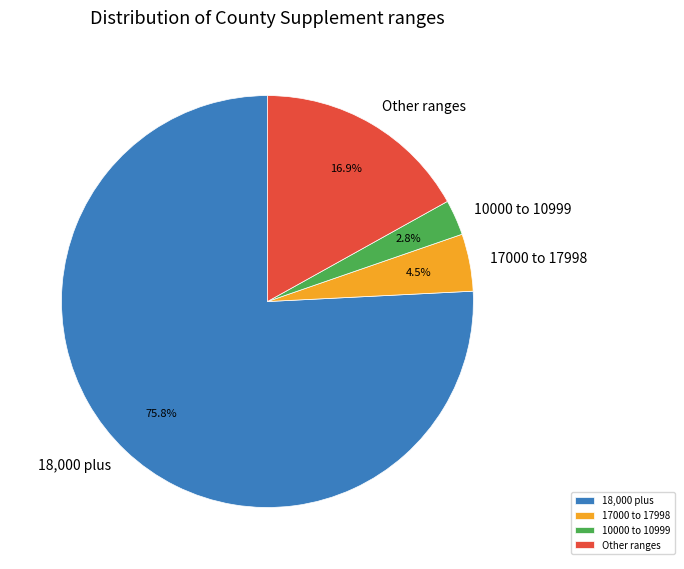

Which category has the biggest portion of the pie?

18,000 plus